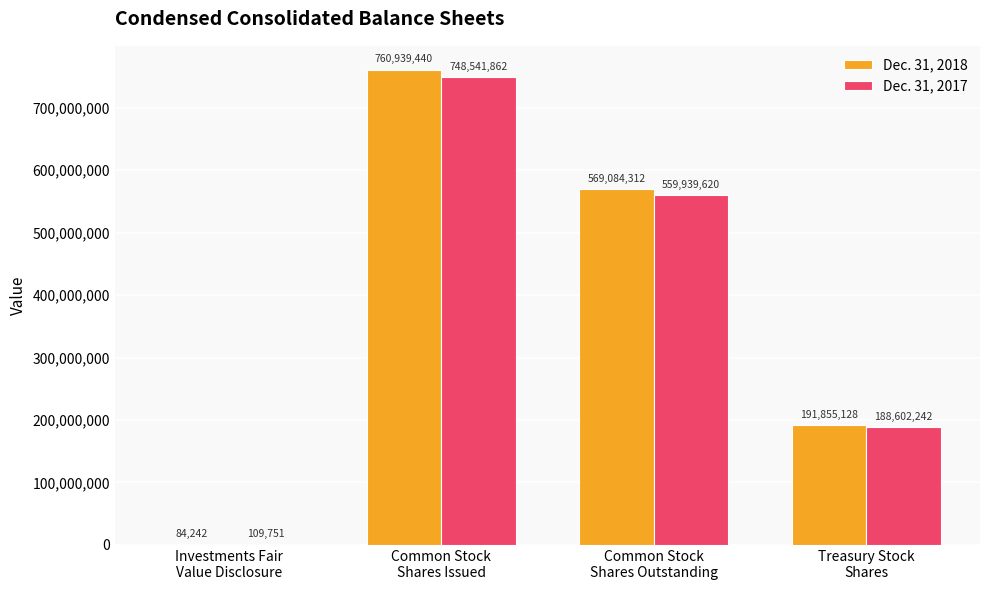

How many distinct data groups are displayed?

2